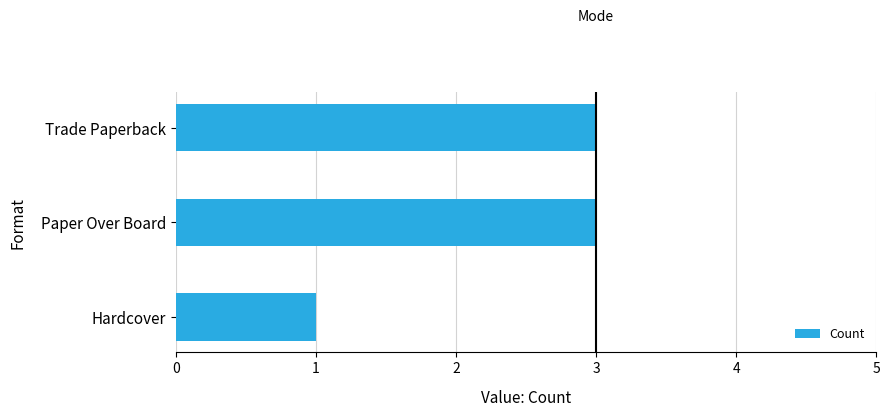

What is the sum of the values at Hardcover and Trade Paperback?

4